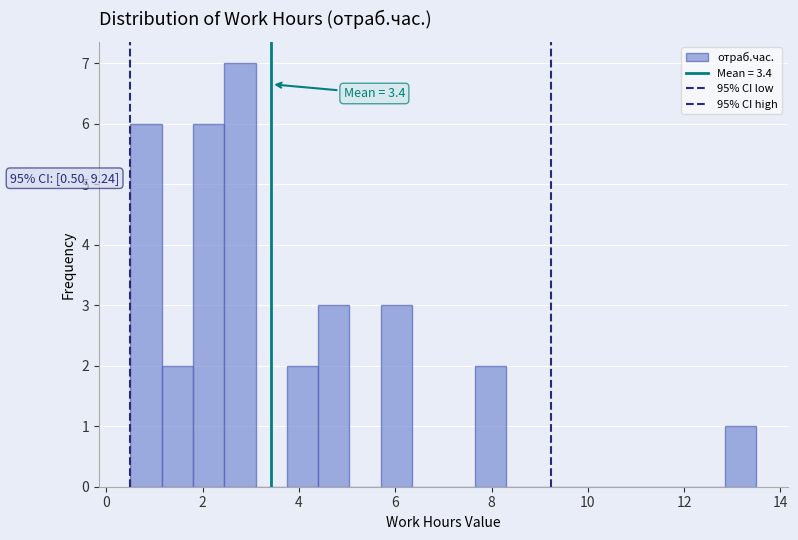

Read against the x-axis, roughly where is the centre of the tallest bar?

2.8